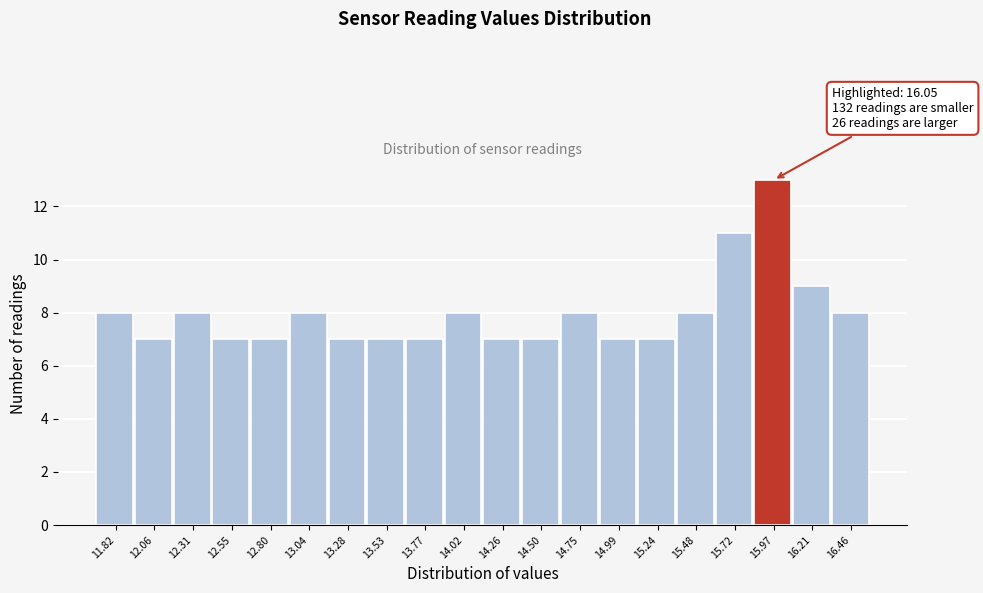

Reading left to right, extract all data points from this chart.

11.82=8	12.06=7	12.31=8	12.55=7	12.80=7	13.04=8	13.28=7	13.53=7	13.77=7	14.02=8	14.26=7	14.50=7	14.75=8	14.99=7	15.24=7	15.48=8	15.72=11	15.97=13	16.21=9	16.46=8